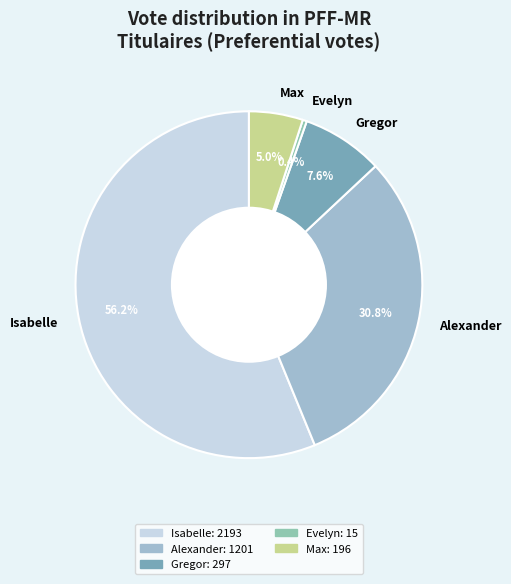

Rank the categories by value from highest to lowest.

Isabelle, Alexander, Gregor, Max, Evelyn